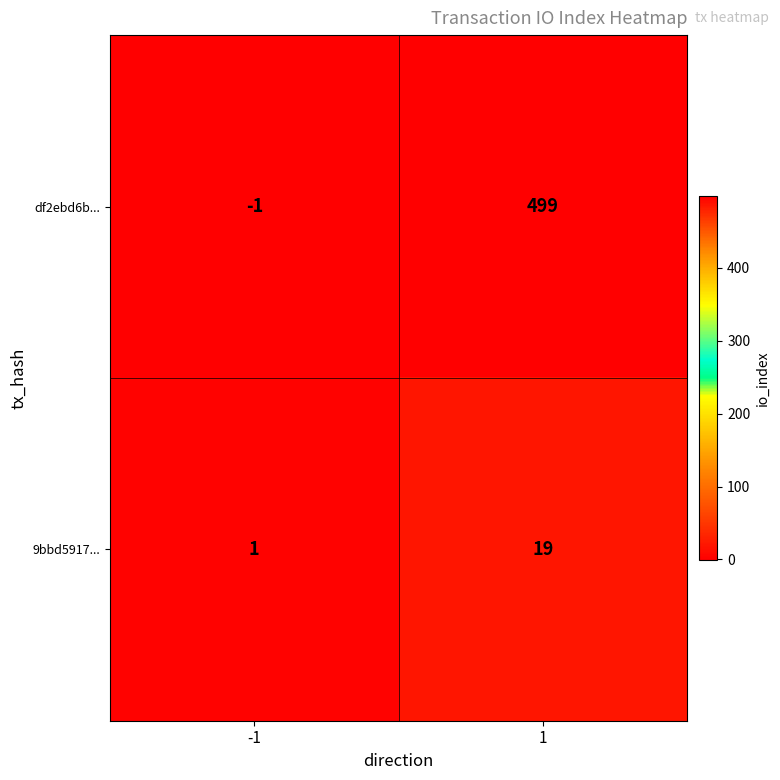

Reading left to right, list all the values displayed in this chart.

df2ebd6b...: -1=-1	1=499
9bbd5917...: -1=1	1=19